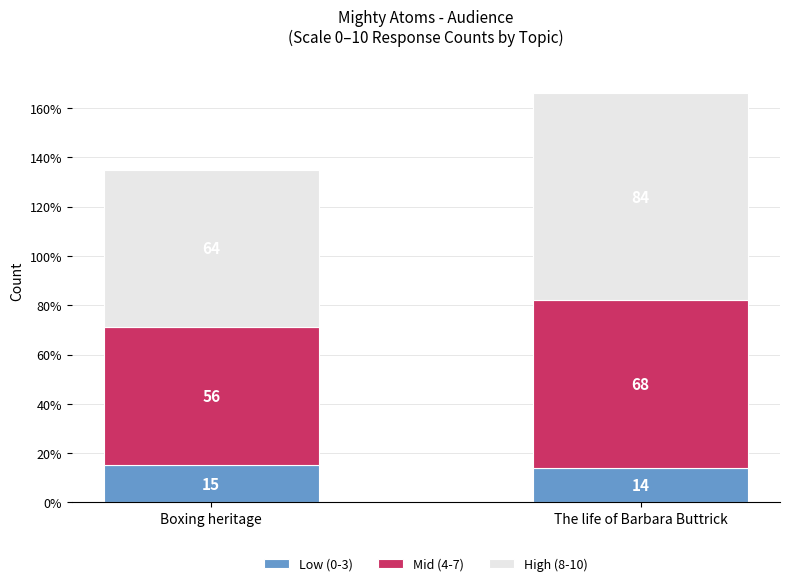

Does the chart contain any negative values?

No